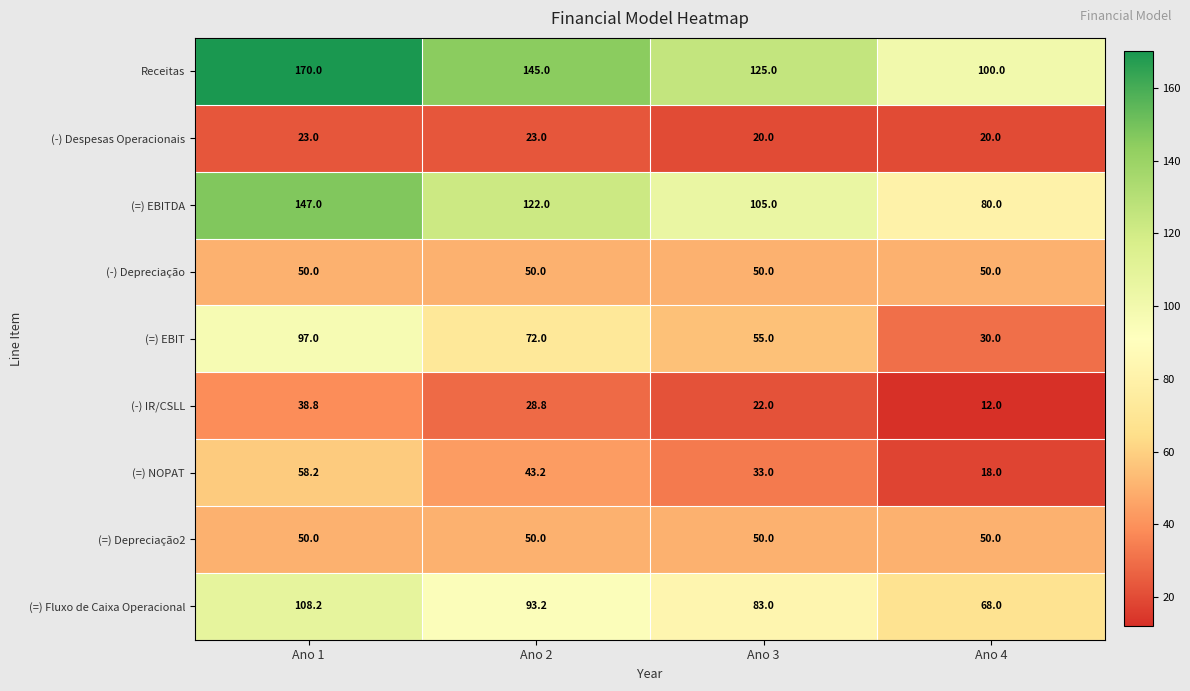

Rank the categories by (=) Fluxo de Caixa Operacional value from lowest to highest.

Ano 4, Ano 3, Ano 2, Ano 1